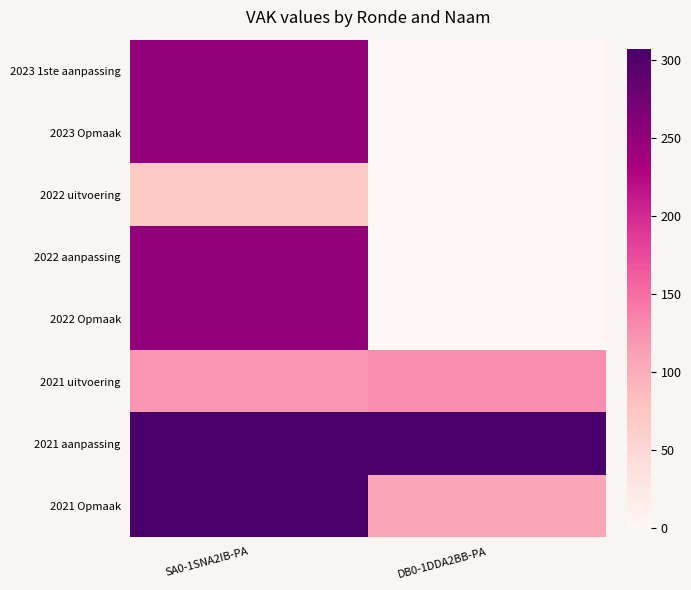

Reading right to left, transcribe all the data shown in this chart.

2023 1ste aanpassing: DB0-1DDA2BB-PA=0	SA0-1SNA2IB-PA=250
2023 Opmaak: DB0-1DDA2BB-PA=0	SA0-1SNA2IB-PA=250
2022 uitvoering: DB0-1DDA2BB-PA=0	SA0-1SNA2IB-PA=71
2022 aanpassing: DB0-1DDA2BB-PA=0	SA0-1SNA2IB-PA=250
2022 Opmaak: DB0-1DDA2BB-PA=0	SA0-1SNA2IB-PA=250
2021 uitvoering: DB0-1DDA2BB-PA=127	SA0-1SNA2IB-PA=120
2021 aanpassing: DB0-1DDA2BB-PA=307	SA0-1SNA2IB-PA=307
2021 Opmaak: DB0-1DDA2BB-PA=107	SA0-1SNA2IB-PA=307